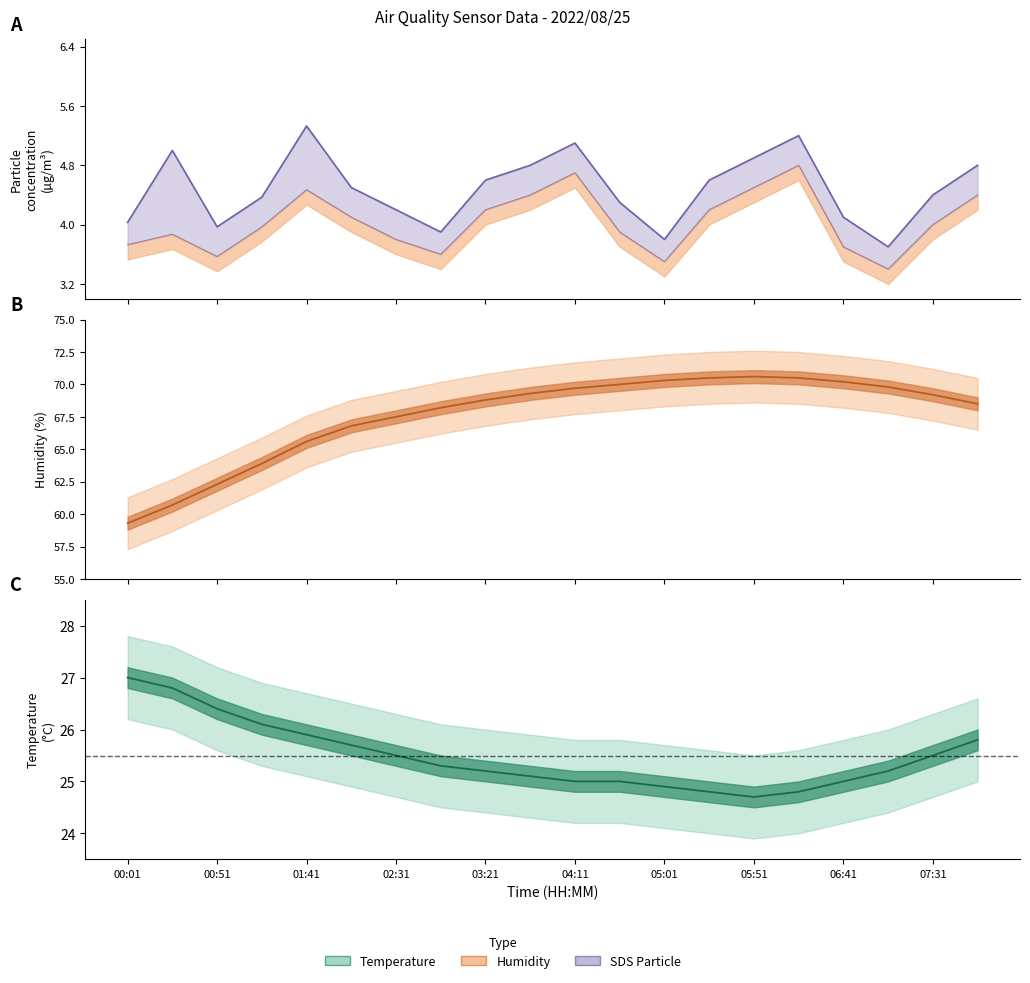

Which series has the largest total across all categories?

Humidity